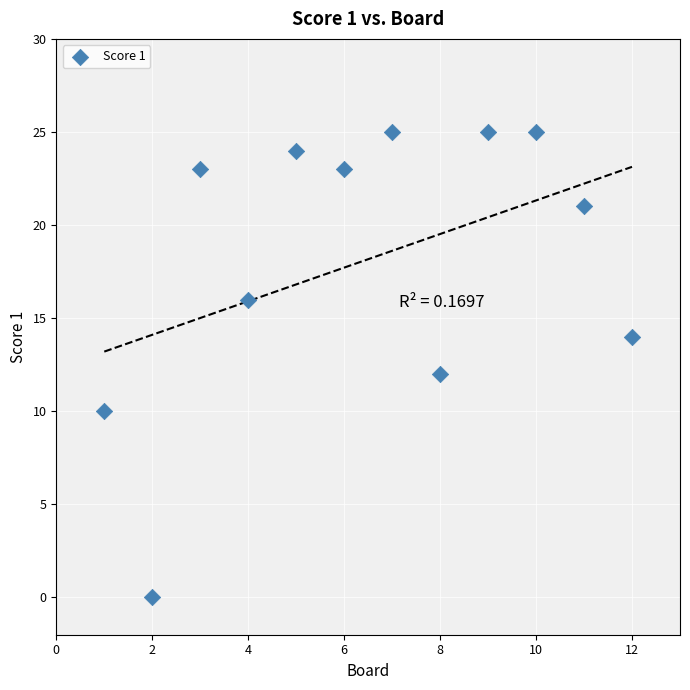

What is the range of Y values (max minus min)?

25